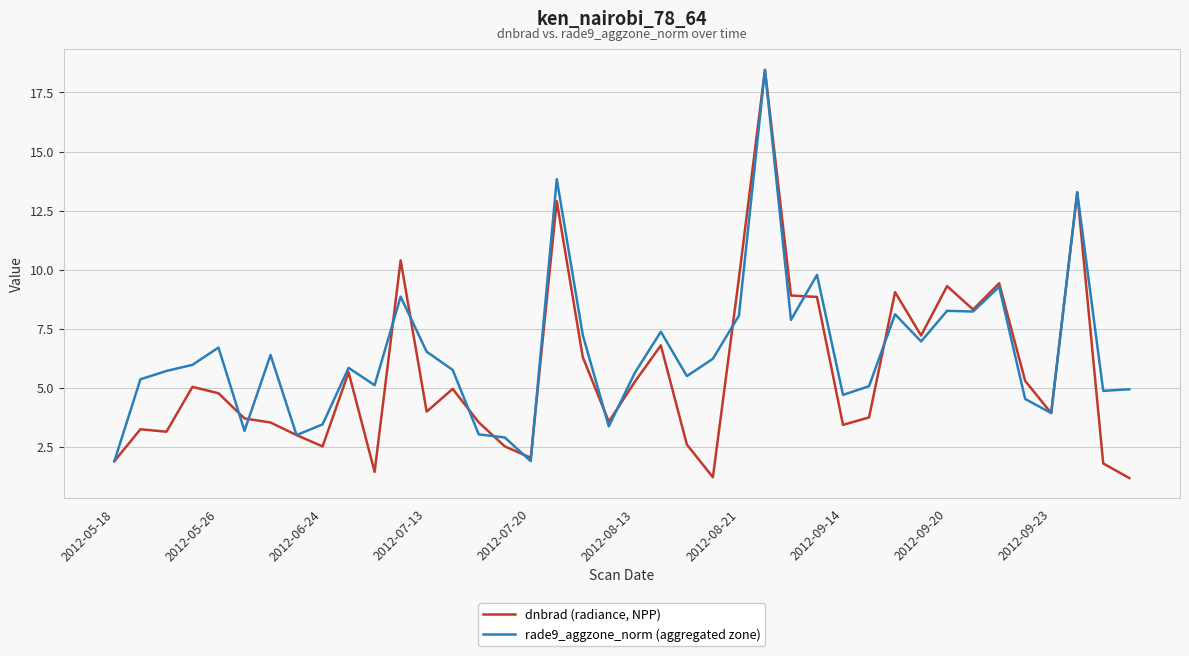

What are all the series names shown in the legend?

dnbrad (radiance, NPP), rade9_aggzone_norm (aggregated zone)